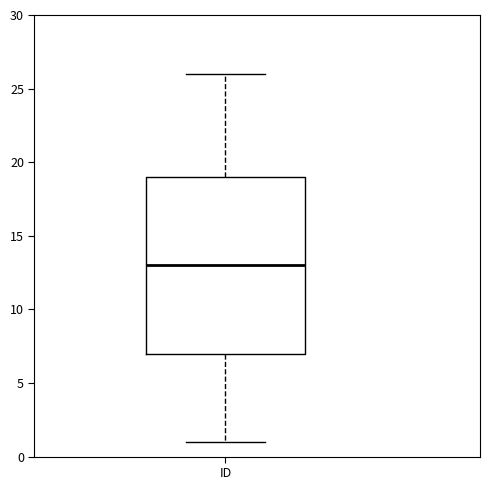

Transcribe this box plot: give where the median line is, the range the box spans, and where the two whiskers end, as read against the y-axis. The values are not printed on the chart, so give them approximately, as read against the axis.

median 13, box 7 to 19, whiskers 1 to 26